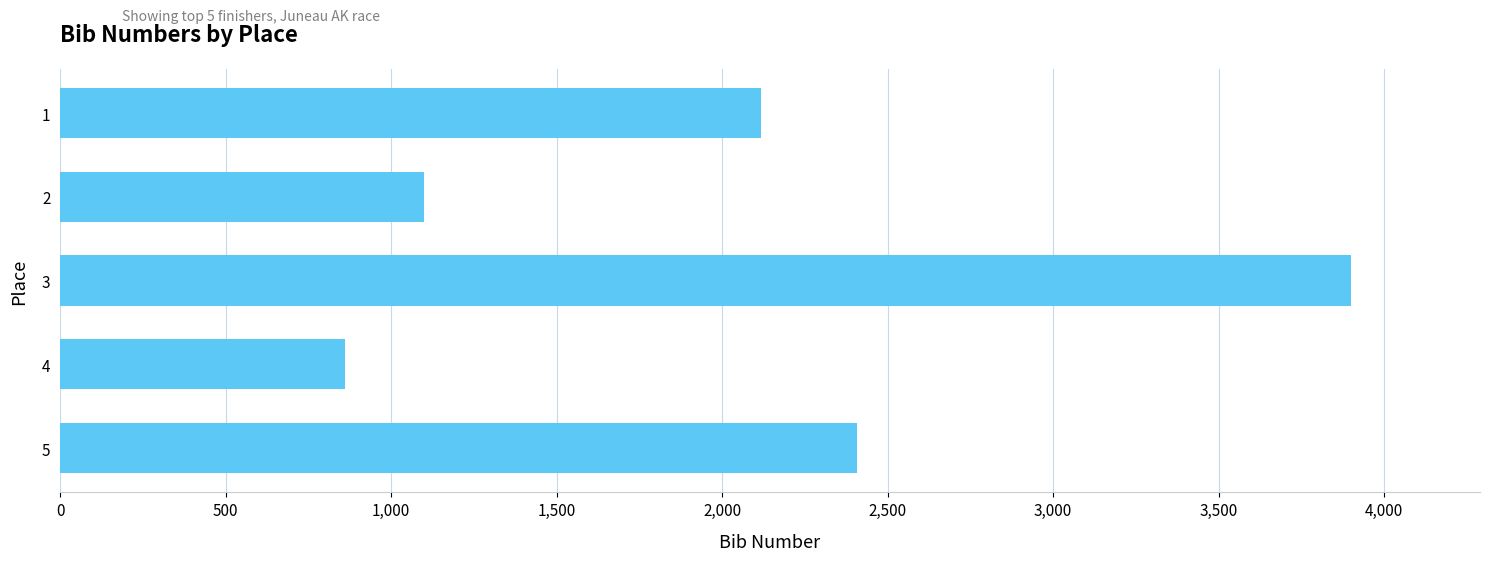

What is the maximum value shown in the chart?

3900